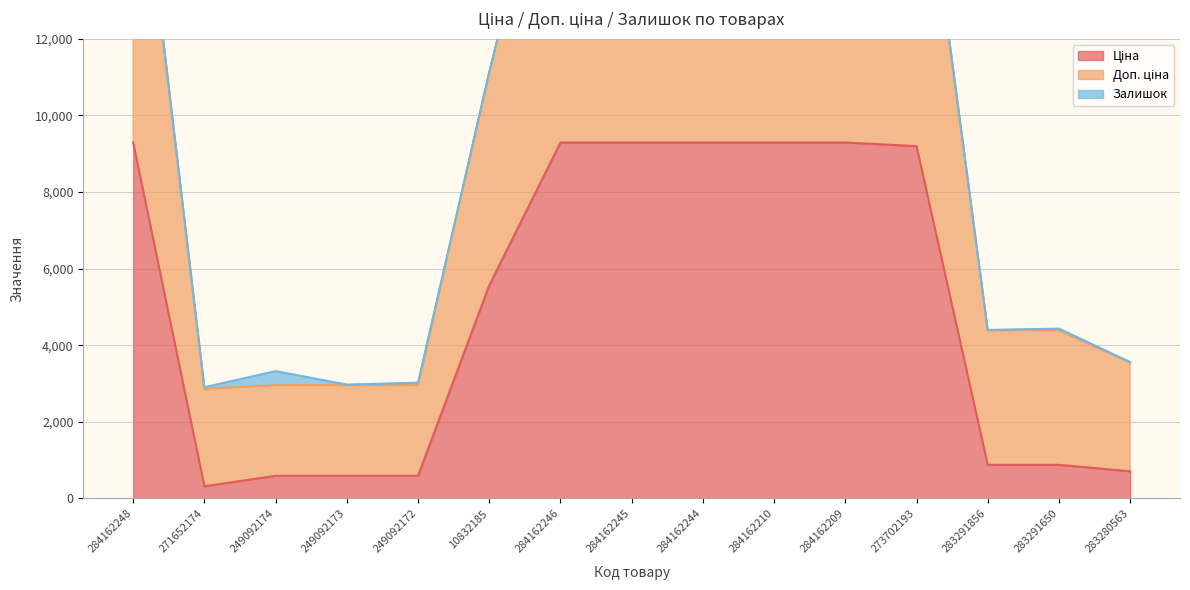

True or false: Доп. ціна has a value of 1084.9 at 283291856.

False